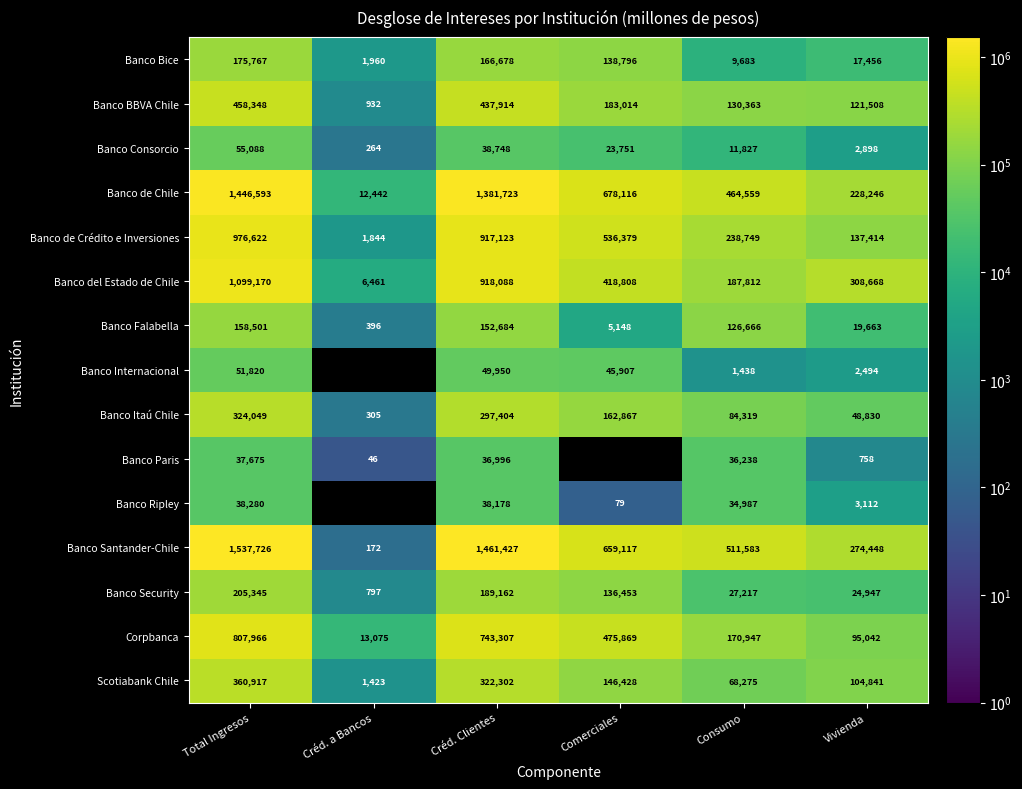

What is the difference between the Banco Bice values at Total Ingresos and Vivienda?

158311